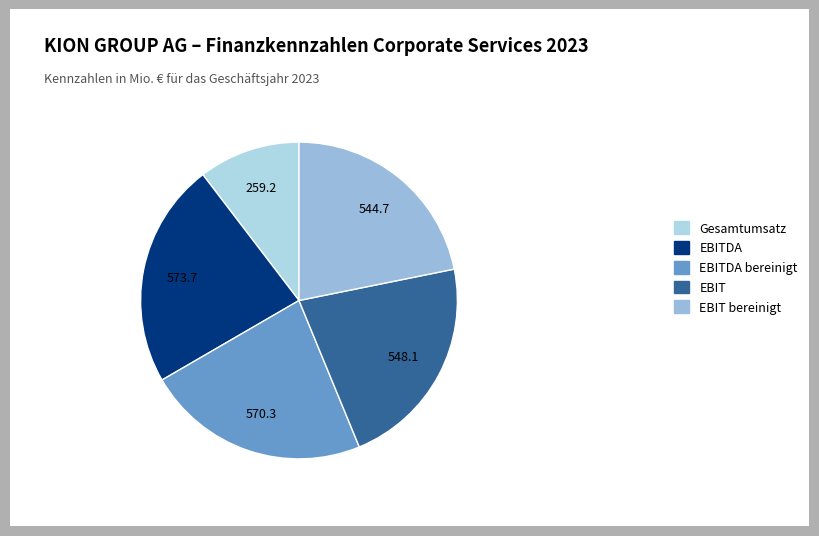

Approximately how many times larger is the value at EBIT compared to EBITDA bereinigt?

1.0